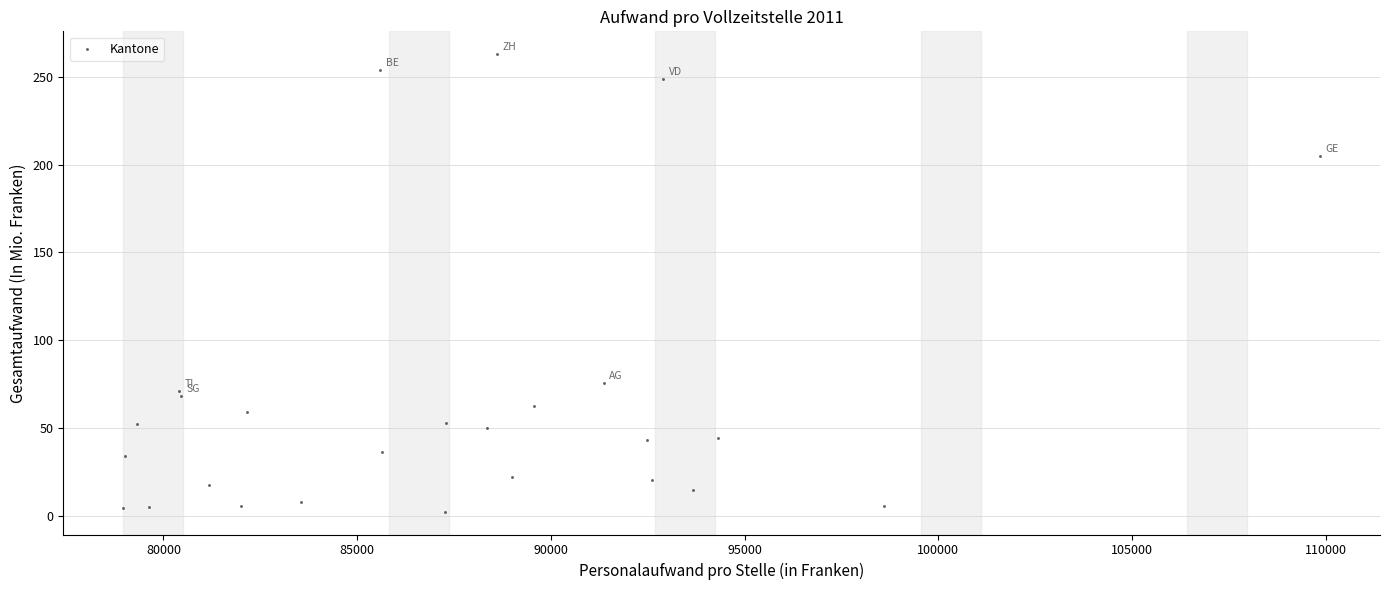

What is the range of Y values (max minus min)?

260.7